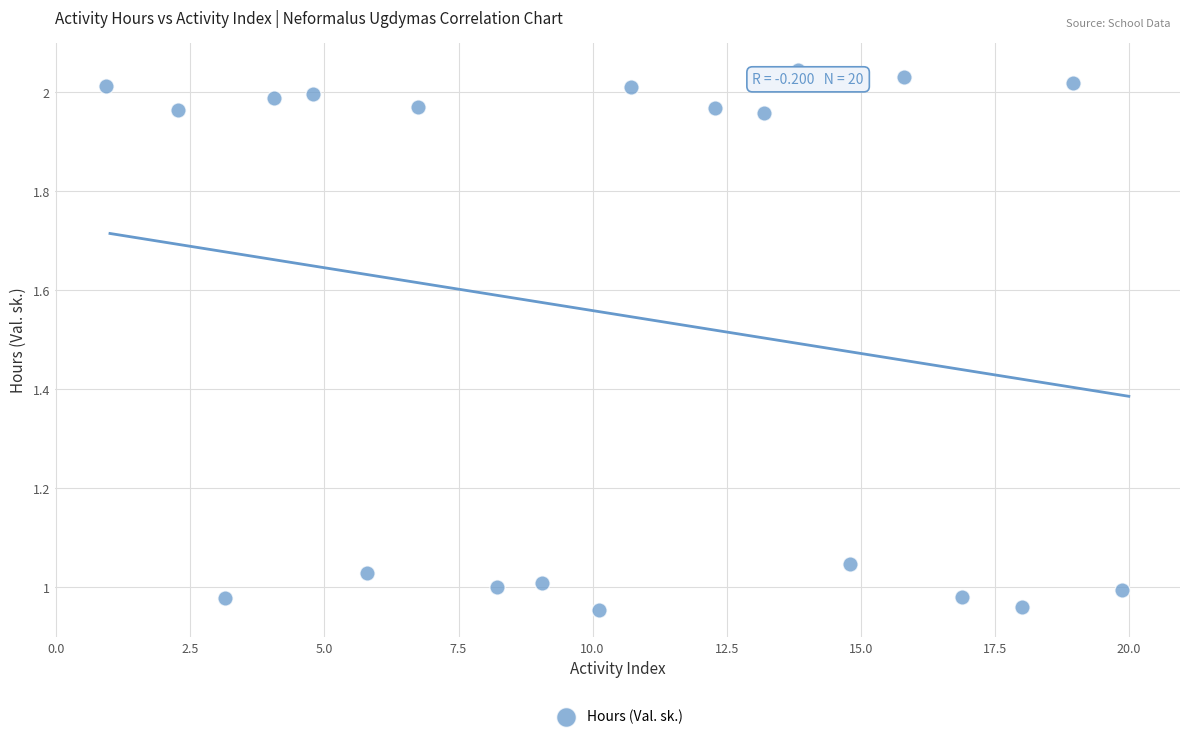

What is the range of X values (max minus min)?

19.0